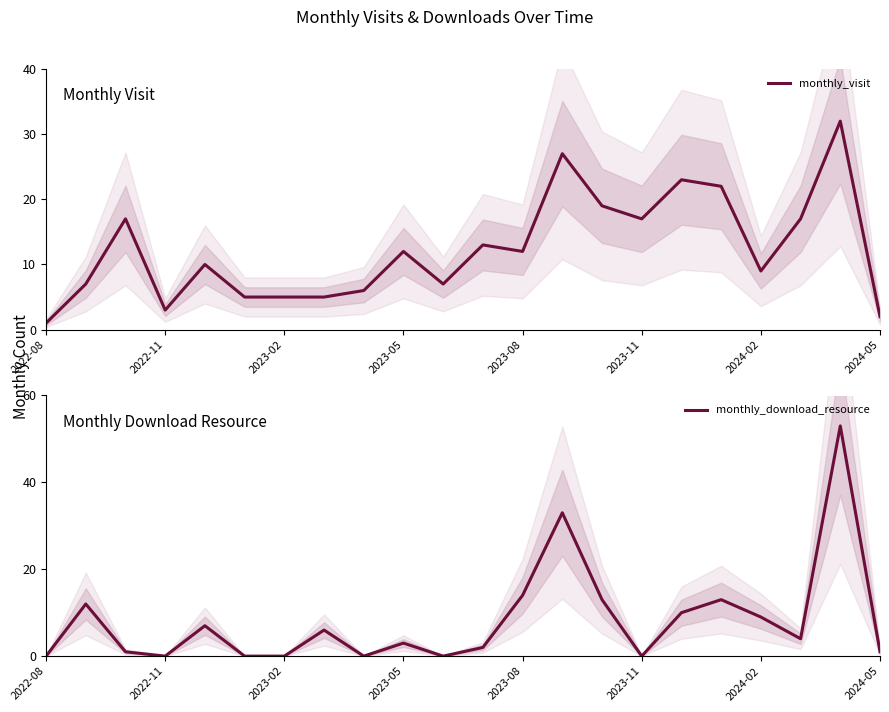

What is the maximum value for monthly_download_resource?

53